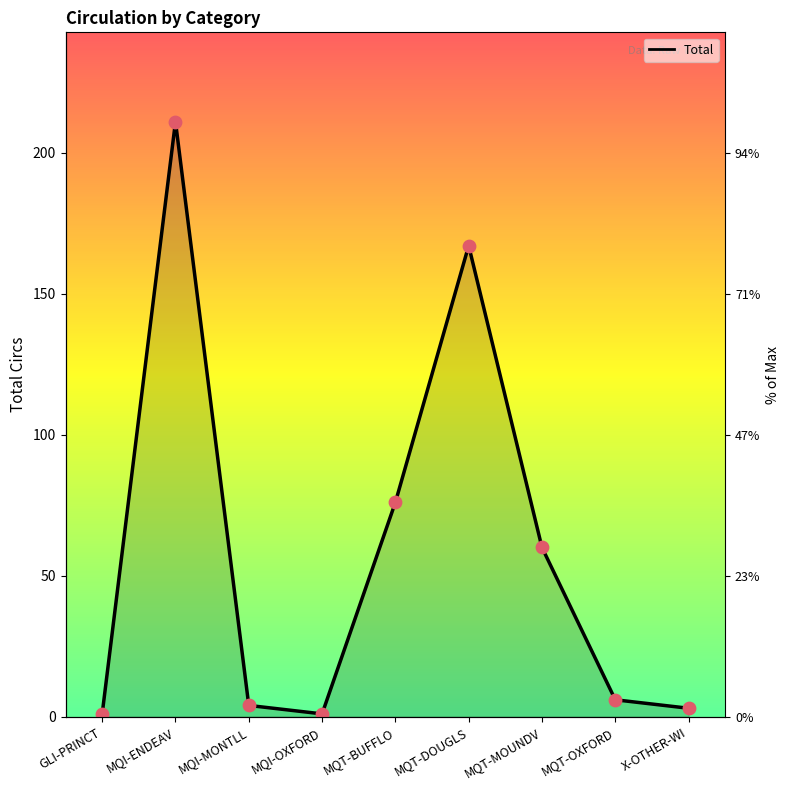

Which has a higher value, MQI-MONTLL or MQT-BUFFLO?

MQT-BUFFLO